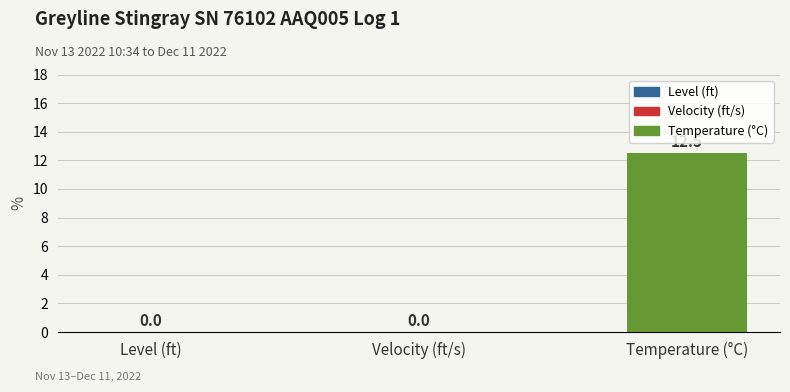

Between Velocity (ft/s) and Temperature (°C), which is larger?

Temperature (°C)